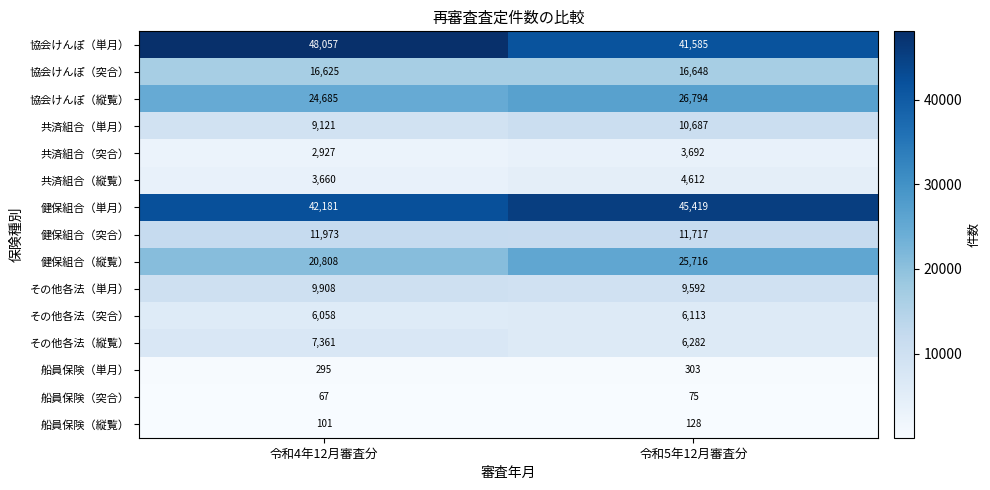

At which category is the sum across all series the highest?

令和5年12月審査分